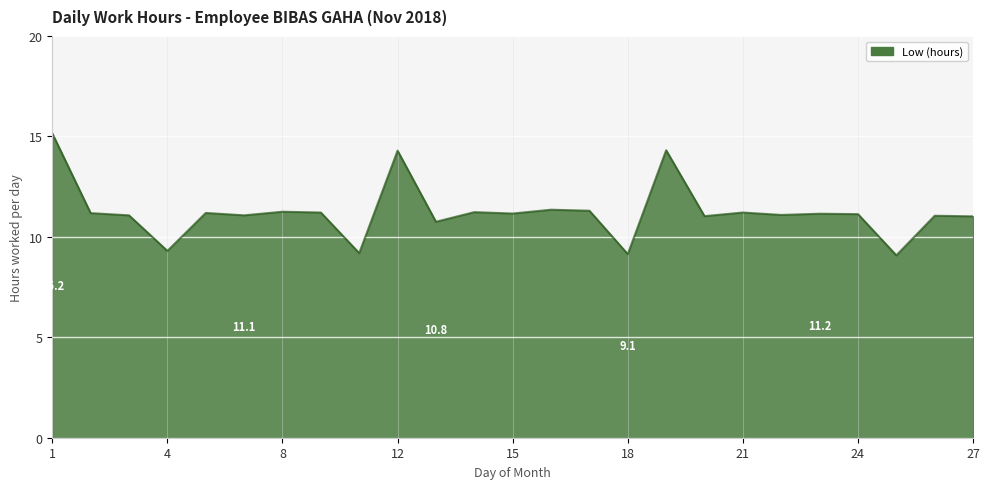

How many lines are shown in the chart?

1